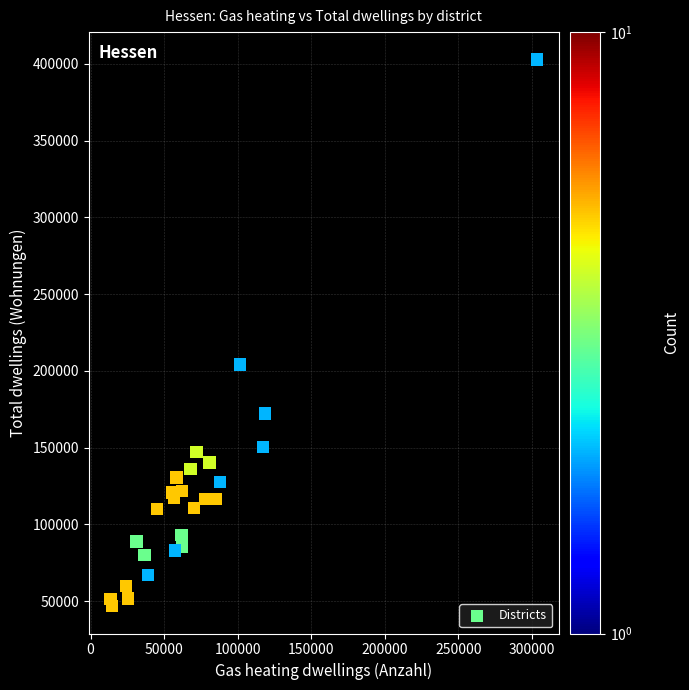

What Y value in the scatter plot is closest to 224785?

204062